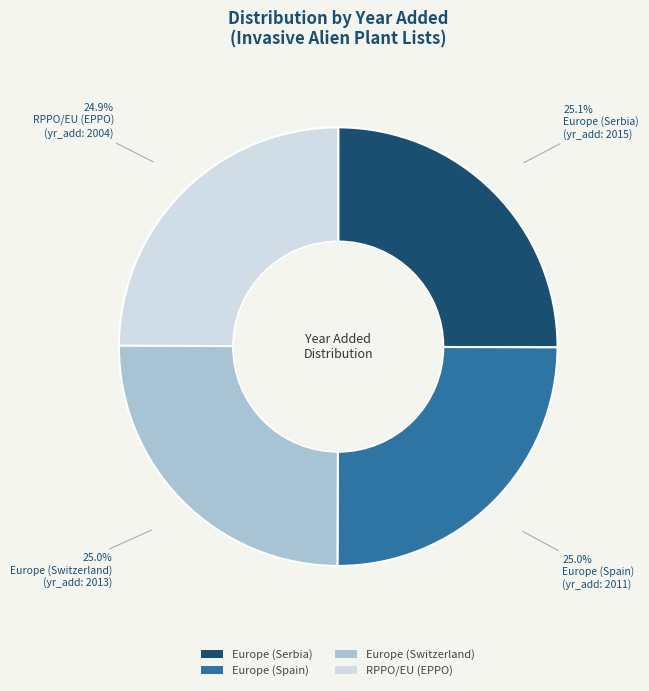

Does Europe (Switzerland) account for over 50% of the chart?

No